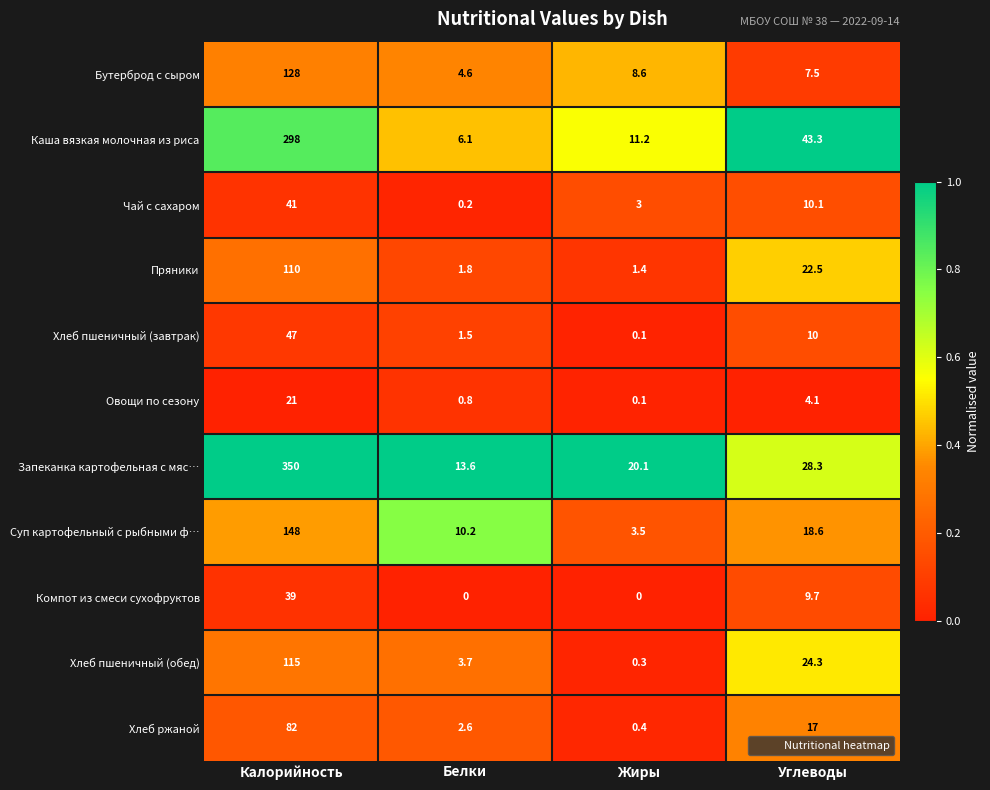

What is the highest value of the Бутерброд с сыром series?

128.0